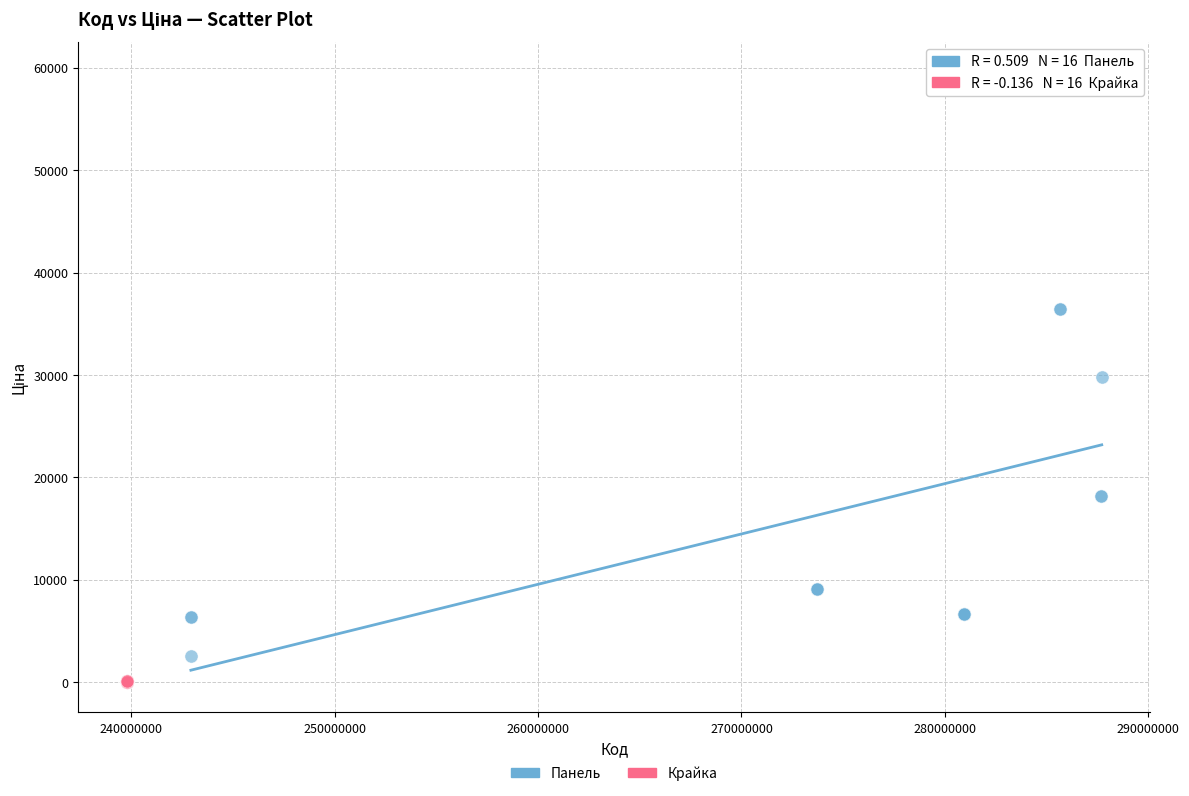

What are all the series names shown in the legend?

Панель, Крайка